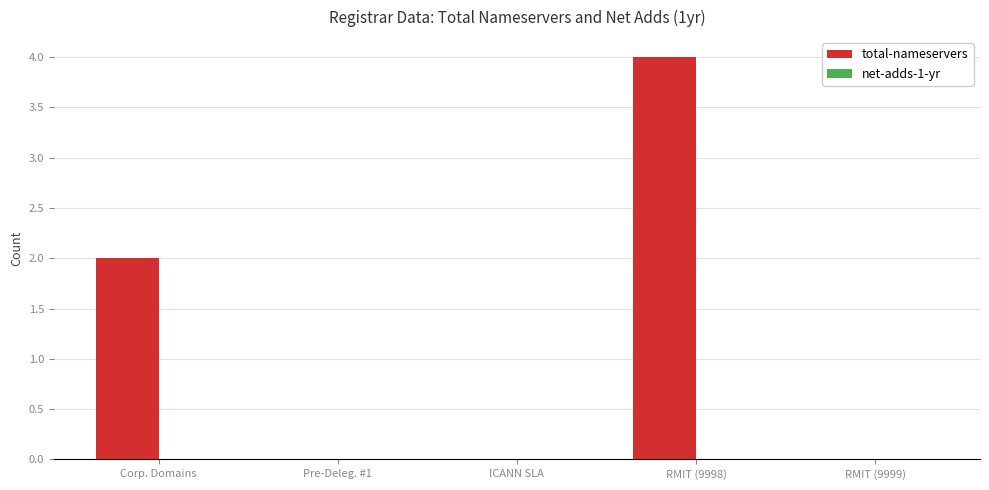

Which label corresponds to the largest value in the chart?

RMIT (9998)